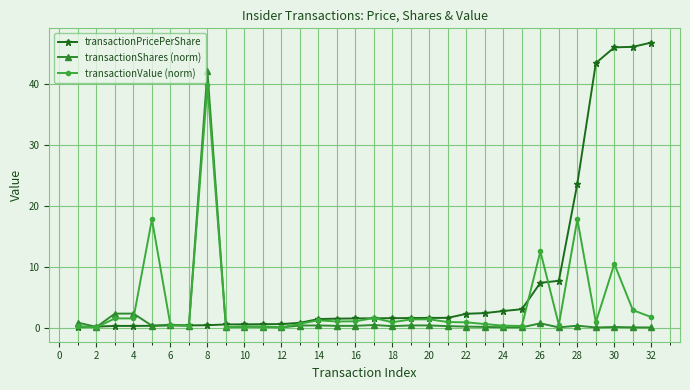

Rank the series by their maximum value, from lowest to highest.

transactionValue (norm), transactionShares (norm), transactionPricePerShare